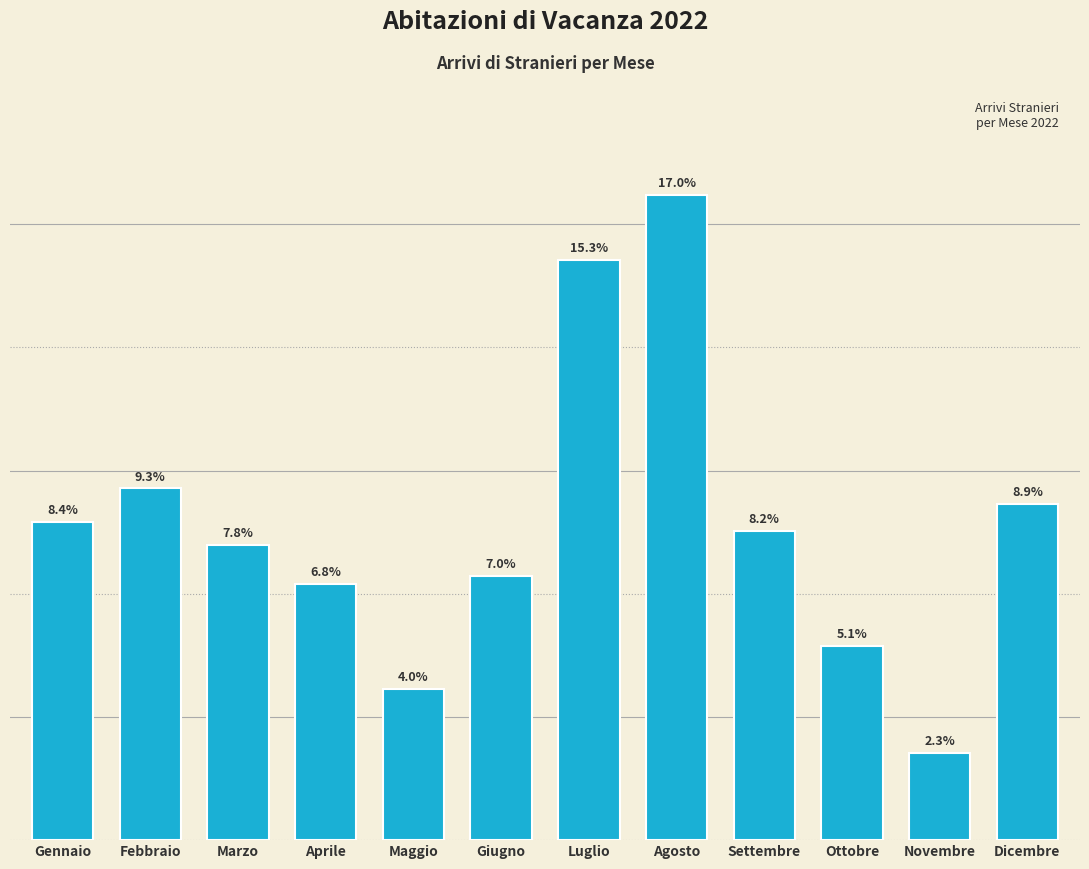

Are the bars horizontal?

No